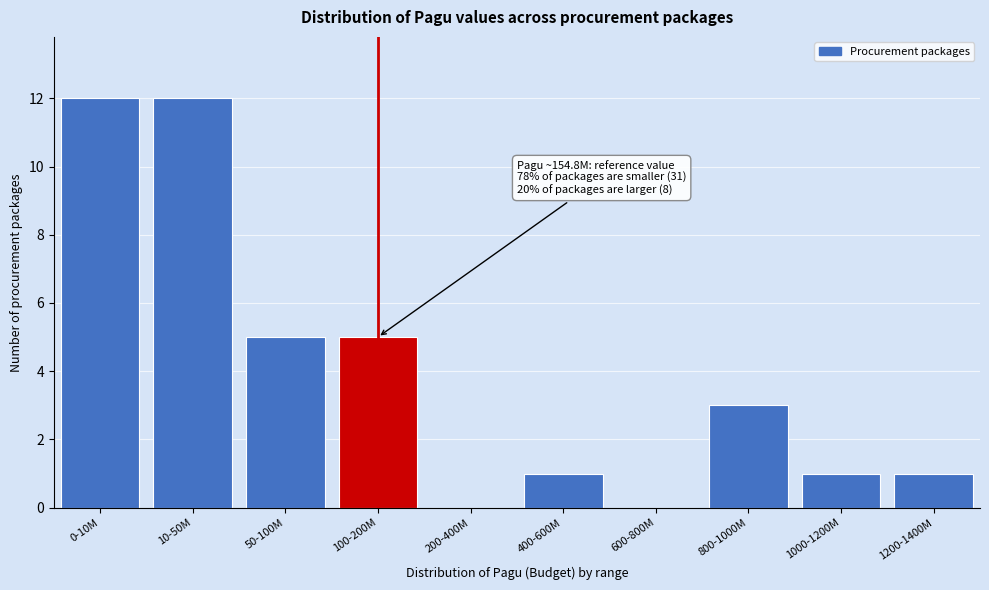

Reading right to left, extract all data points from this chart.

1200-1400M=1	1000-1200M=1	800-1000M=3	600-800M=0	400-600M=1	200-400M=0	100-200M=5	50-100M=5	10-50M=12	0-10M=12